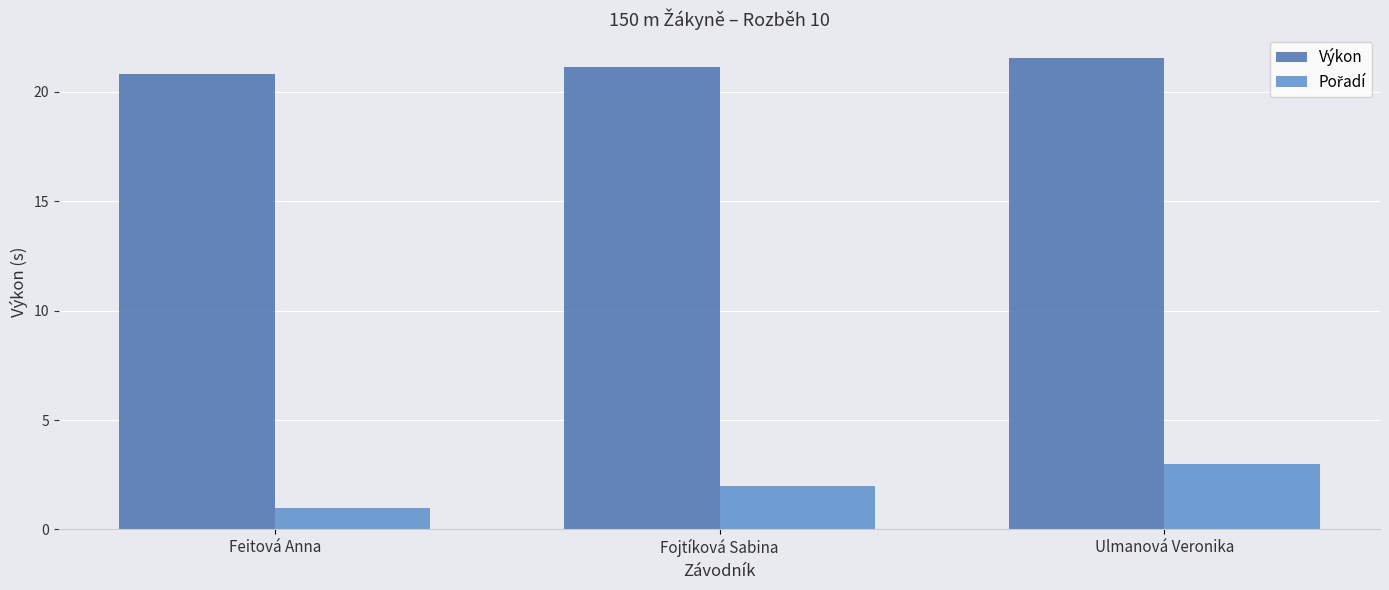

Read the Výkon value at Fojtíková Sabina.

21.1